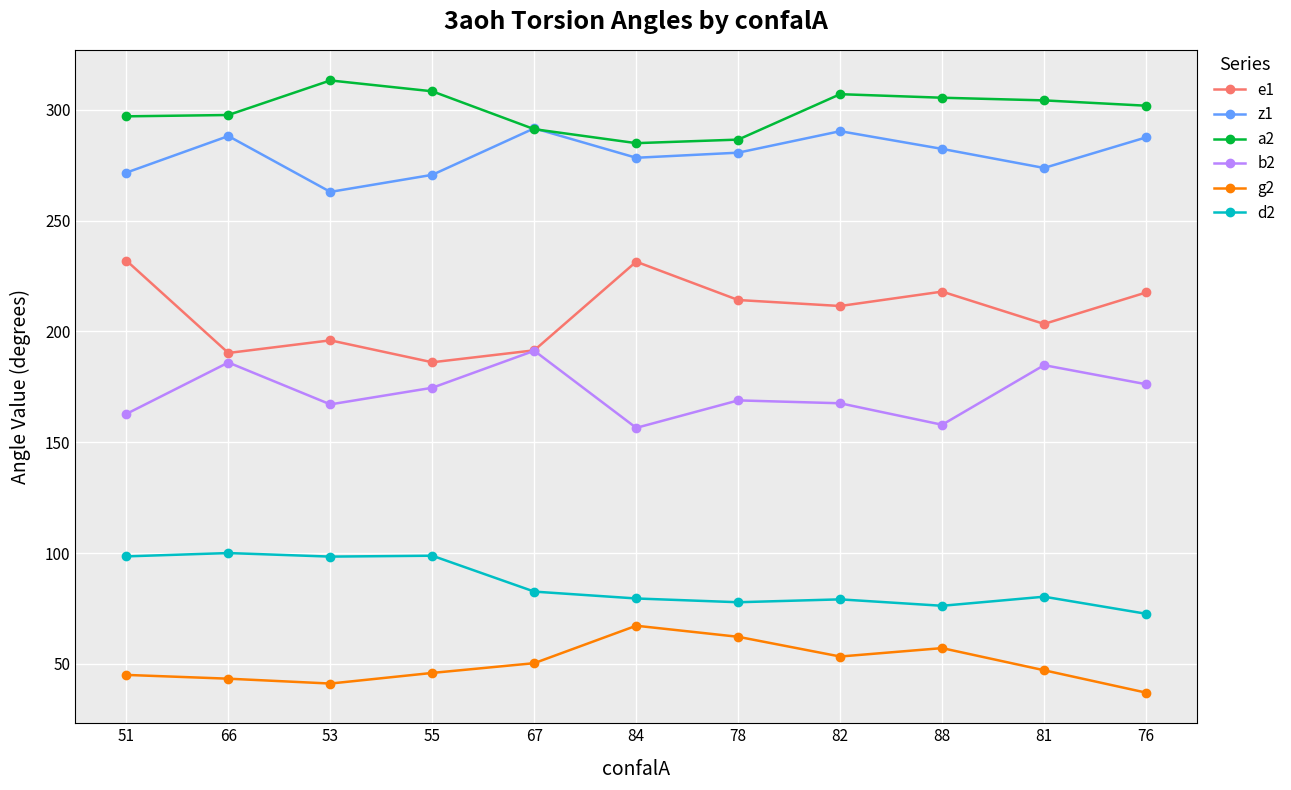

Is the value of z1 at 67 greater than the value of a2 at 88?

No